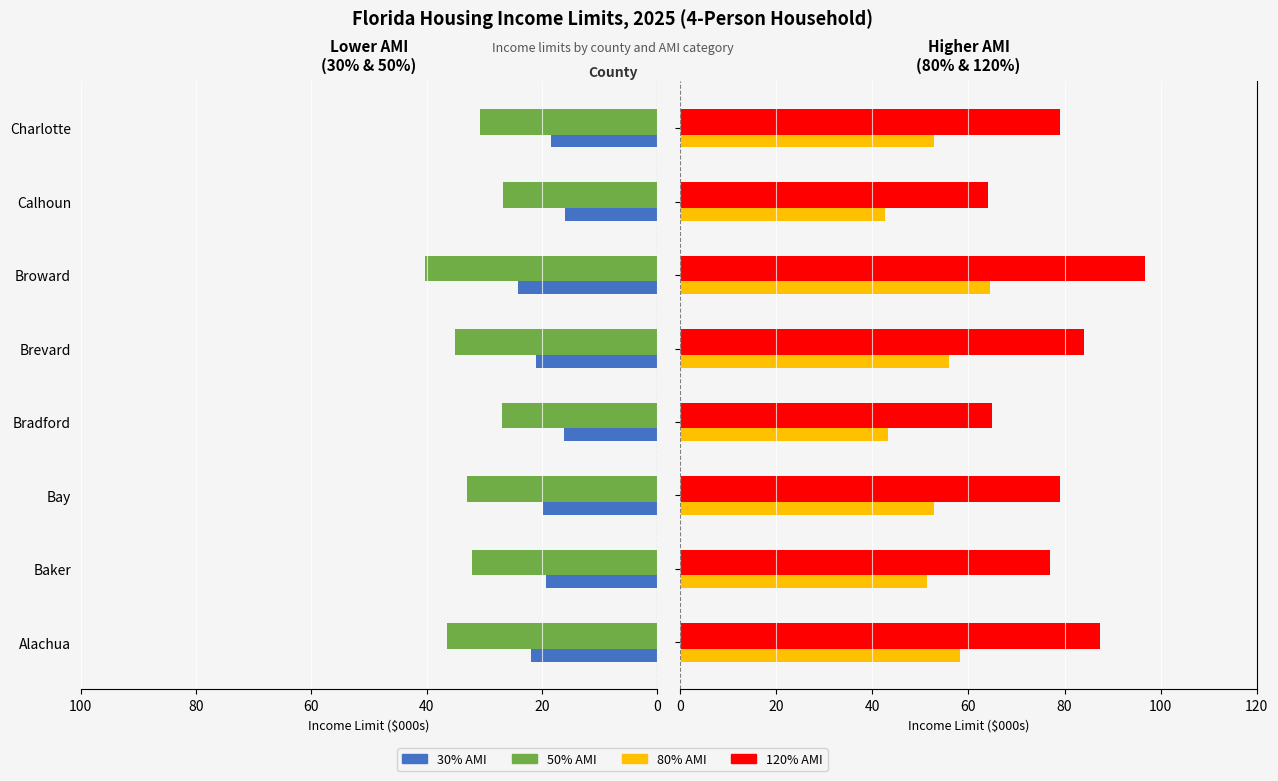

What is the highest value of the 30% series?

24.2